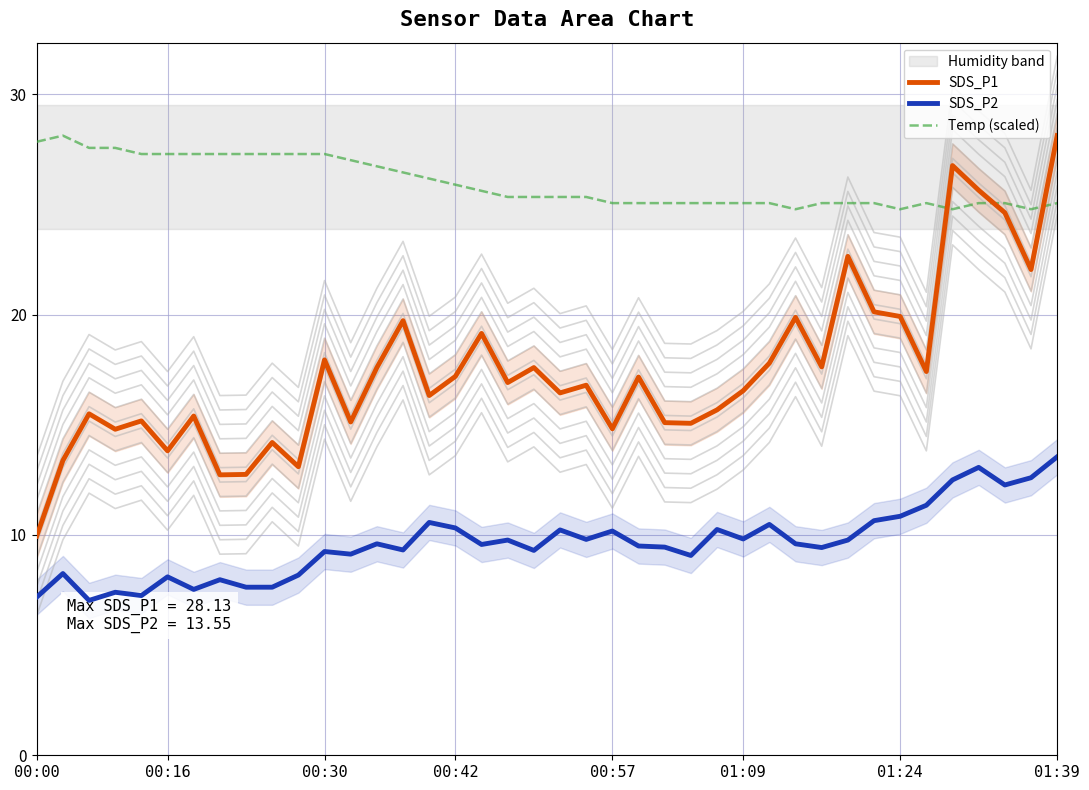

Which has a higher value, 00:13 or 01:24?

01:24